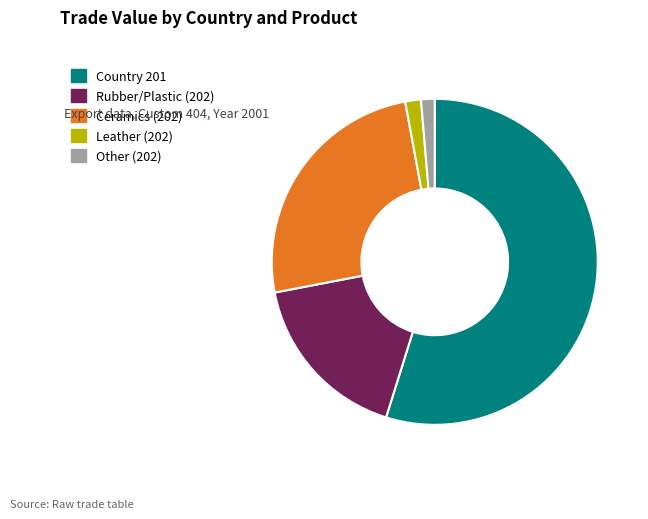

True or false: Country 201 accounts for 49% of the total.

False